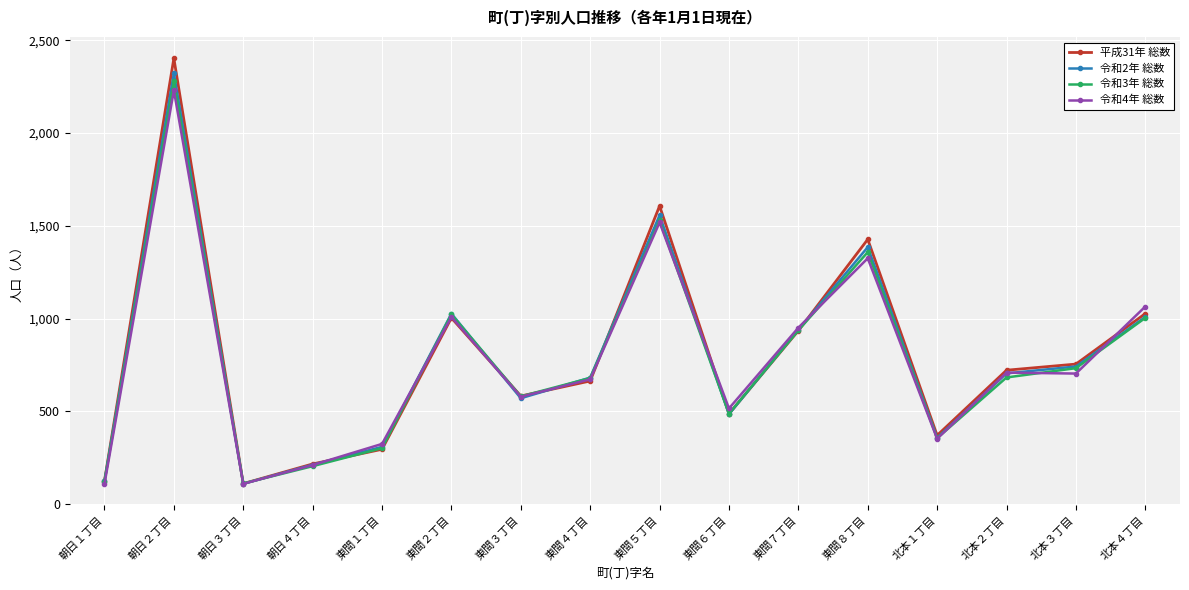

At which category does the chart reach its peak across all series?

朝日２丁目